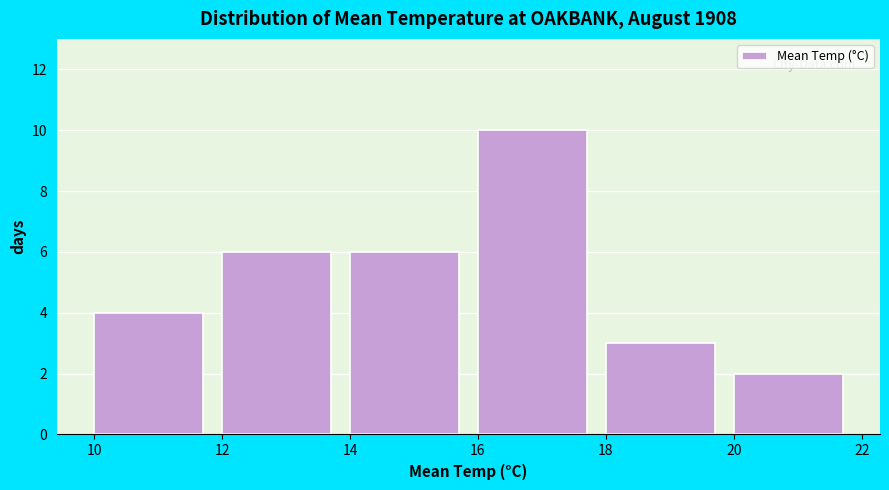

Which range on the x-axis has the tallest bar?

16 to 18